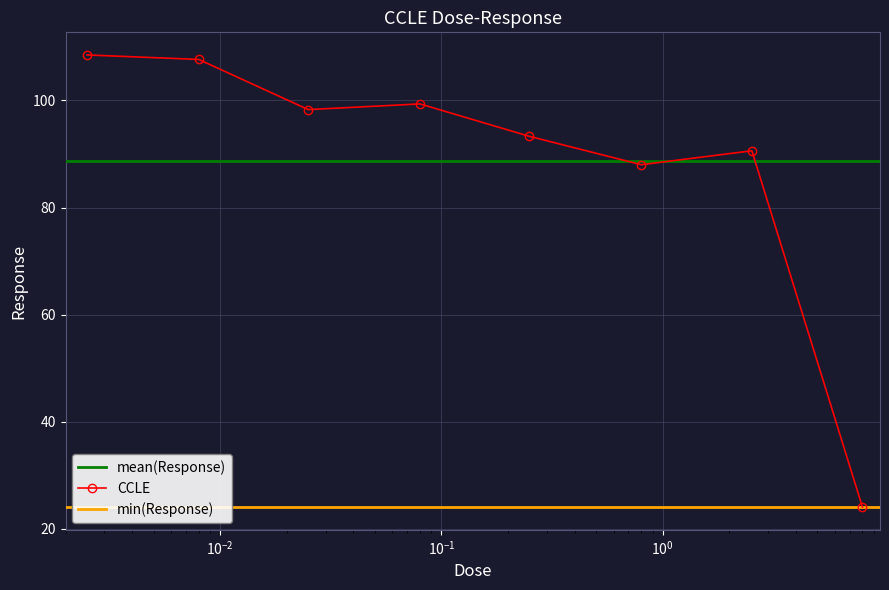

How many values are below 98?

4